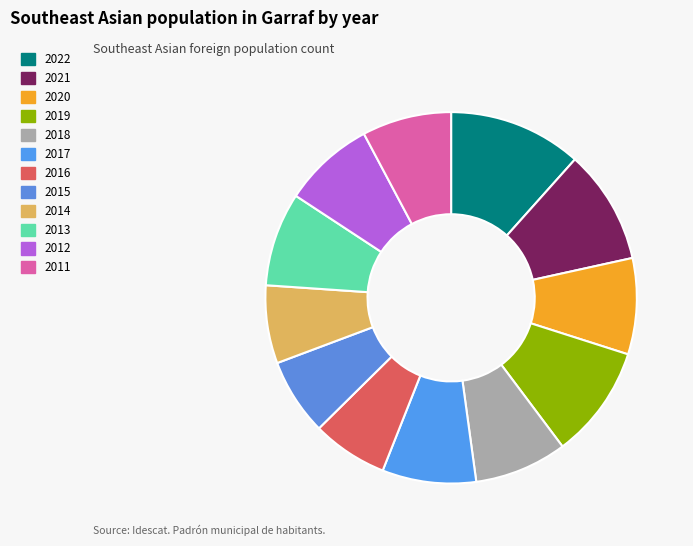

Is it true that 2014 is 20% of the pie?

False